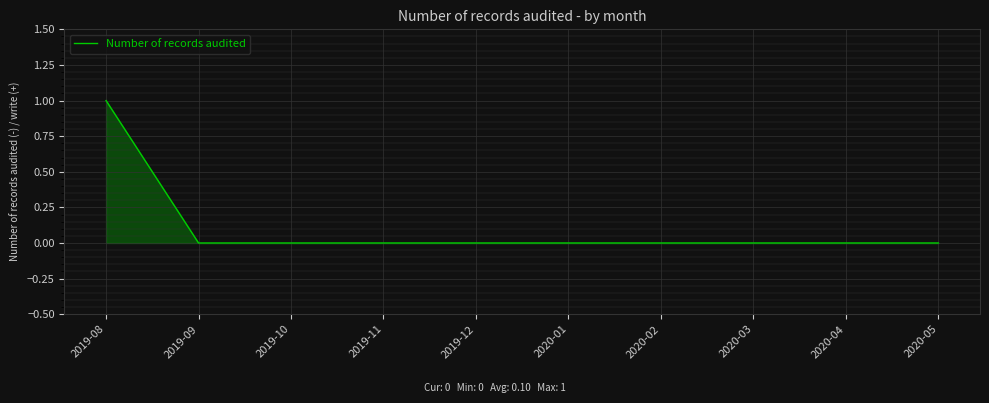

What position from the left is 2020-04?

9